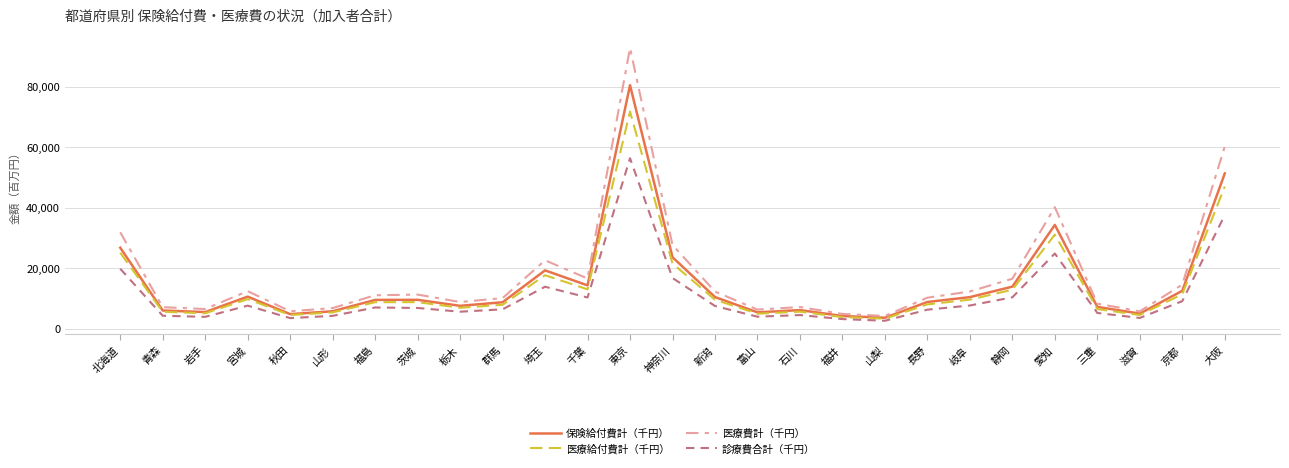

Is the value of 診療費合計（千円） at 福井 greater than the value of 医療給付費計（千円） at 秋田?

No